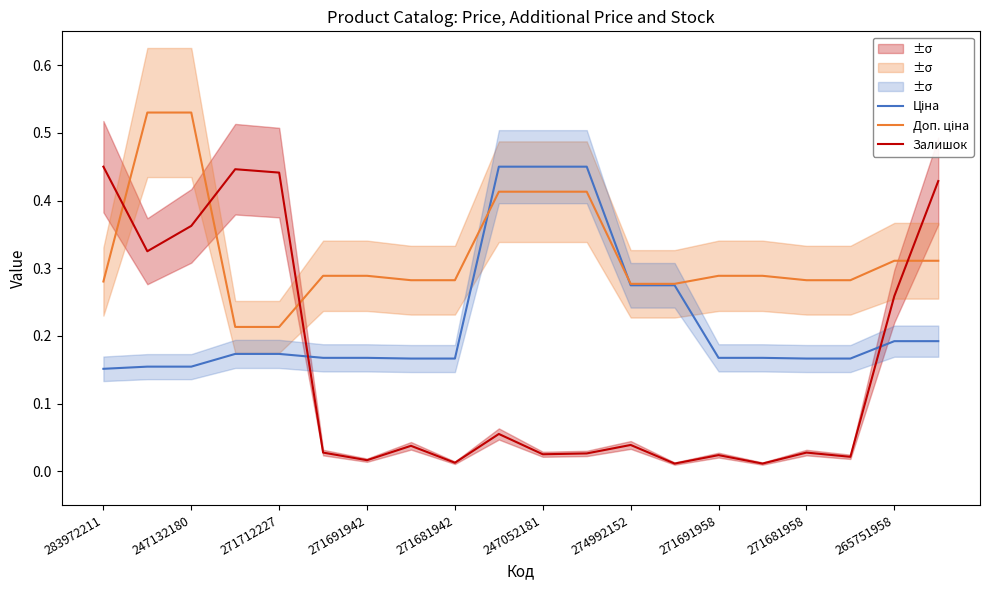

After their last crossing, which series has the higher values: Залишок or Доп. ціна?

Залишок